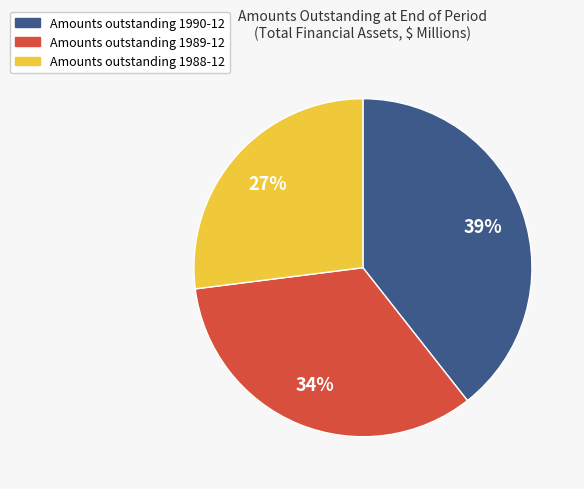

To the nearest percent, what is the average slice percentage?

33%